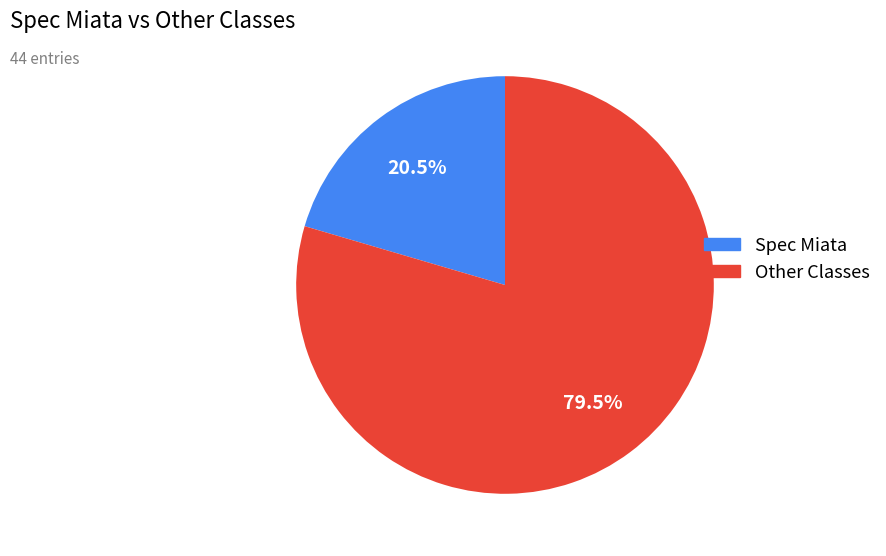

Is there any slice that represents more than half of the pie?

Yes